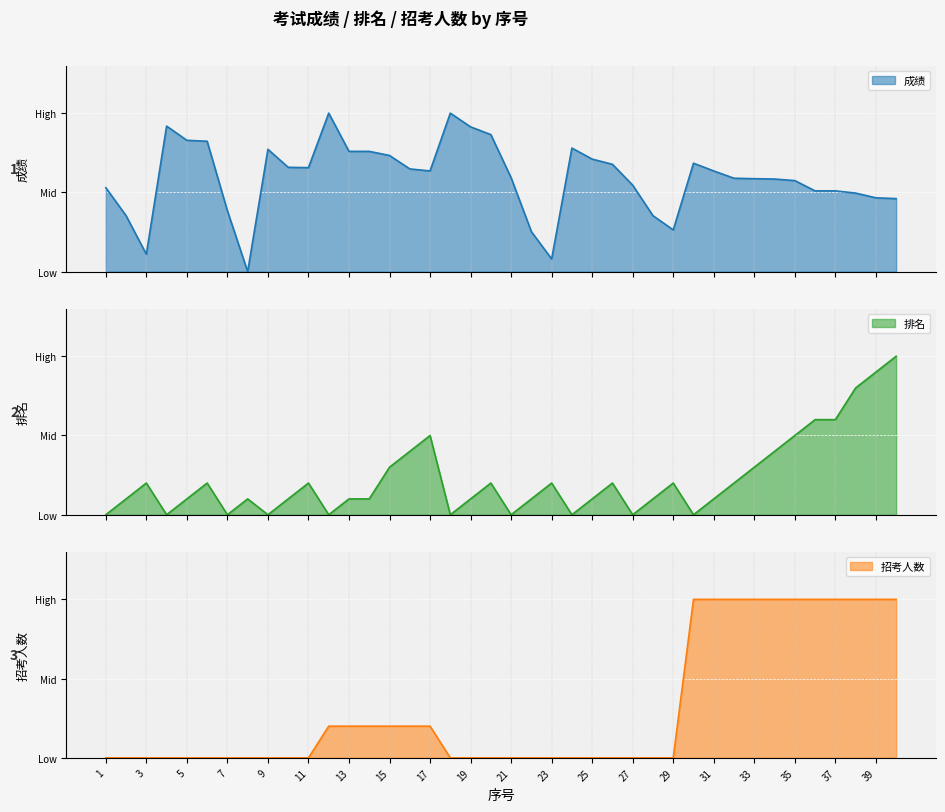

Which series has the largest range (max minus min)?

成绩